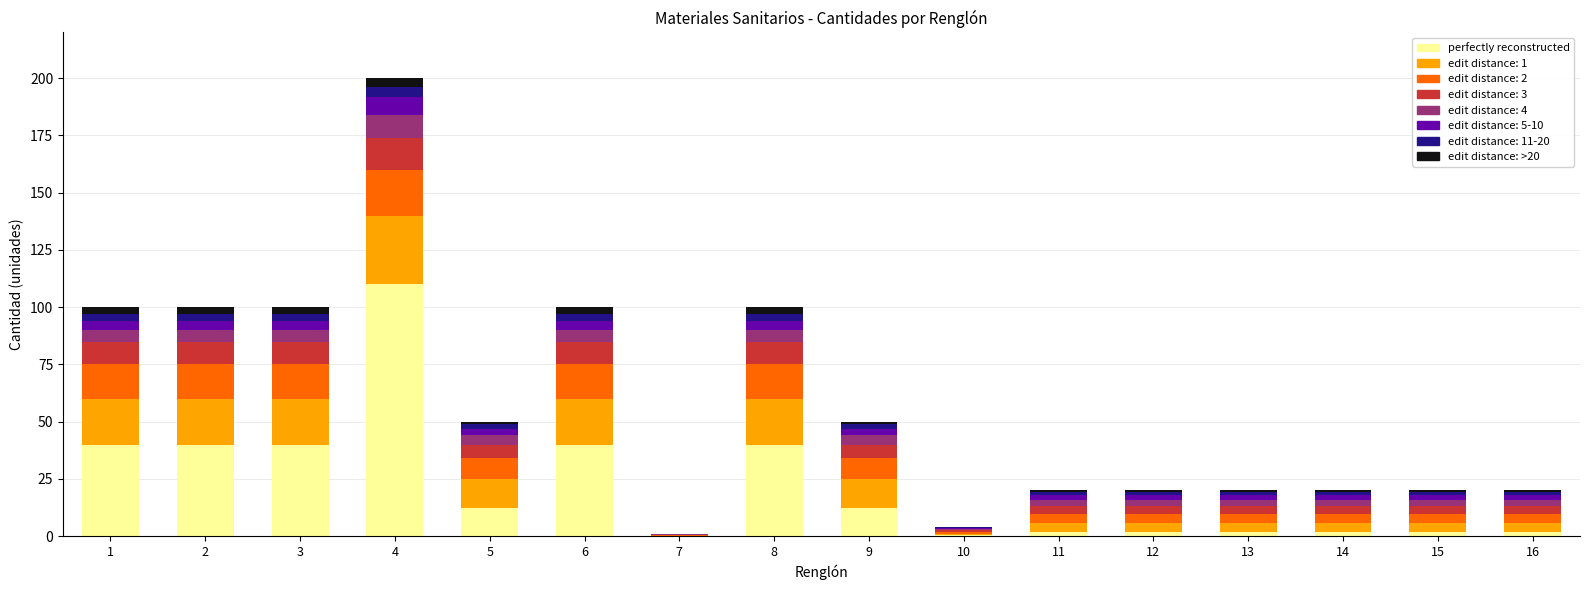

At which category is the sum across all series the highest?

4